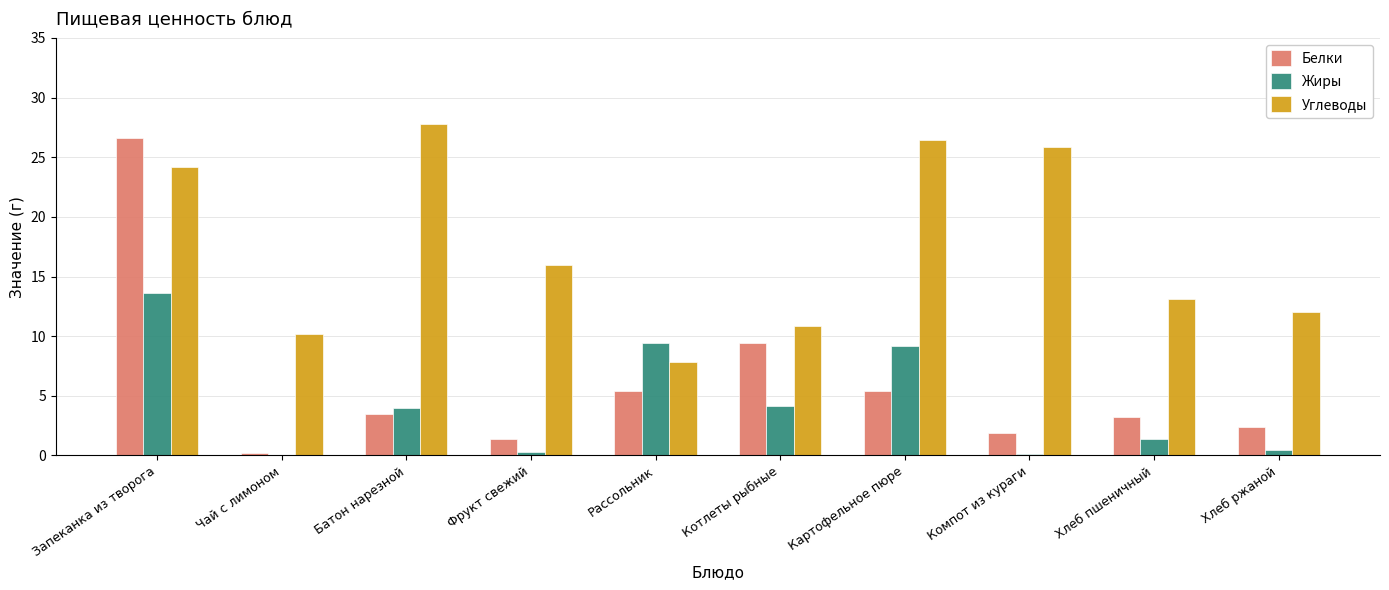

What is the total value across all series at Котлеты рыбные?

24.4